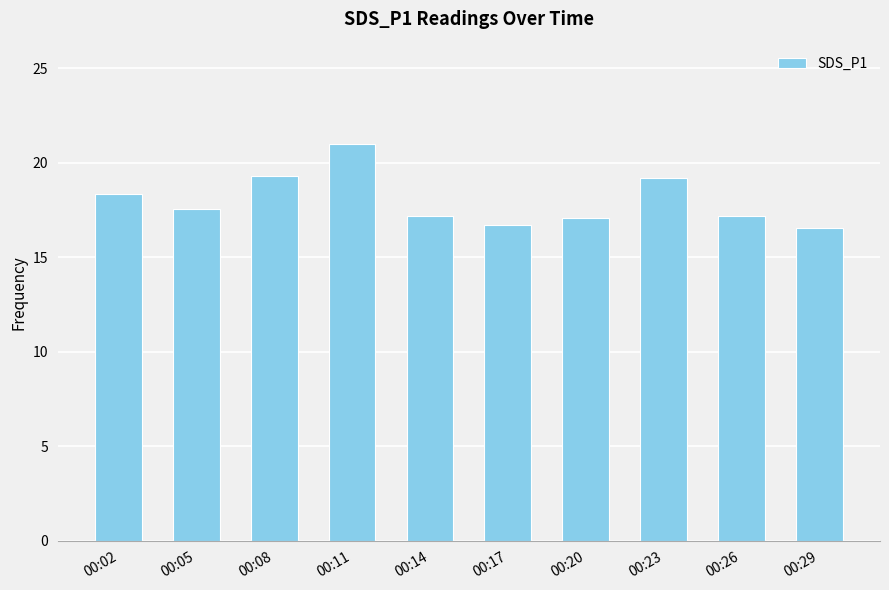

The value at 00:08 is 19.3. True or false?

True